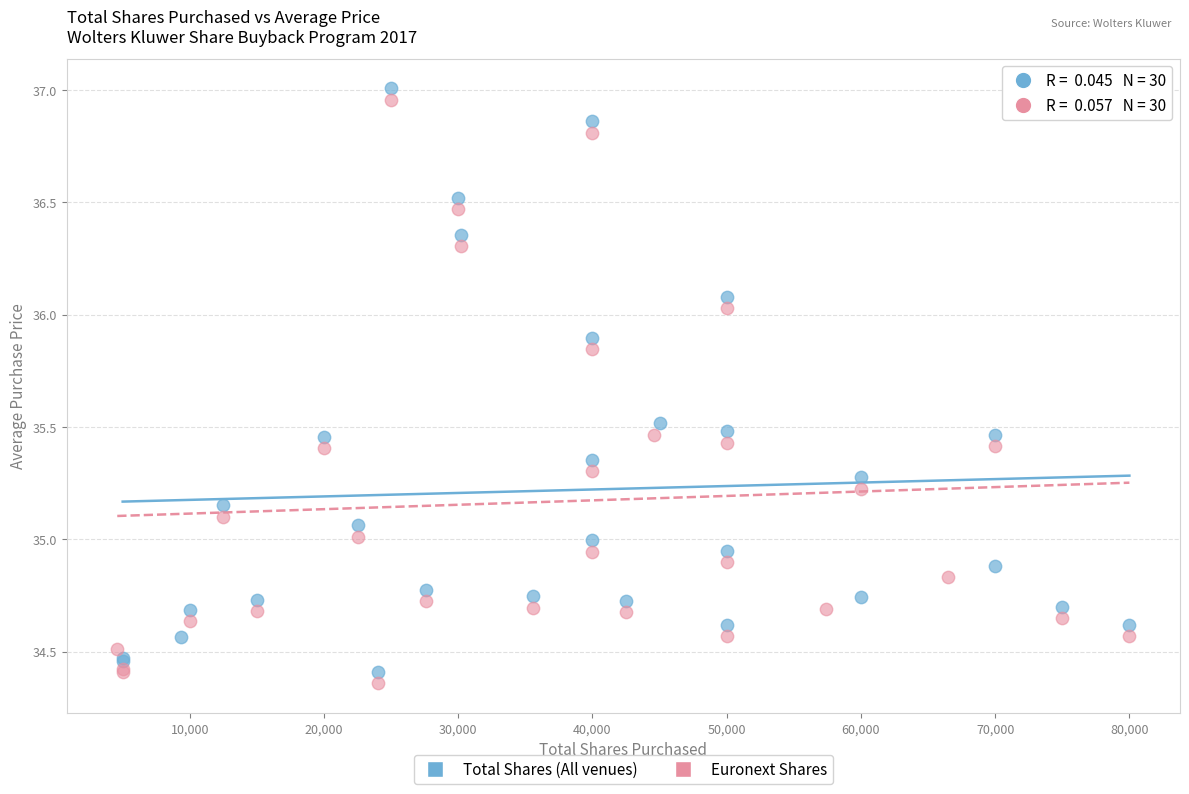

What are all the series names shown in the legend?

Total Shares (All venues), Euronext Shares